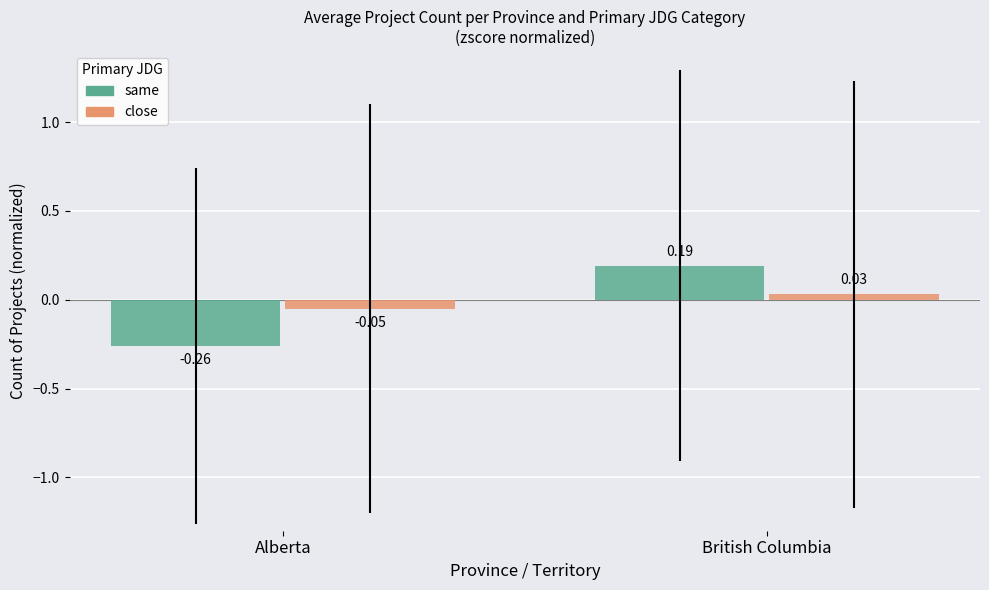

Which series changed the most between Alberta and British Columbia?

same